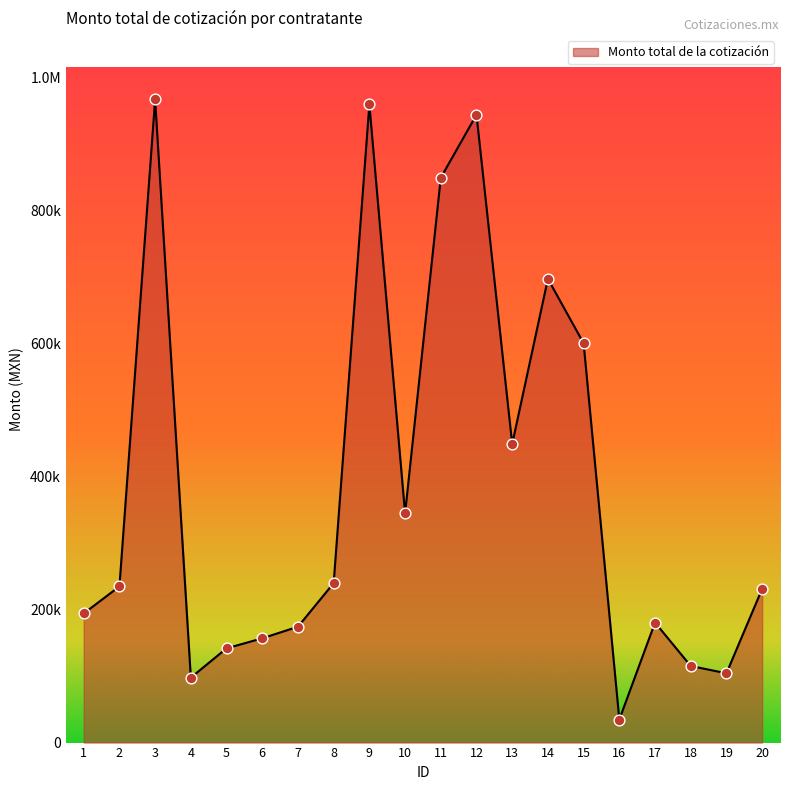

Between 4 and 20, which is larger?

20